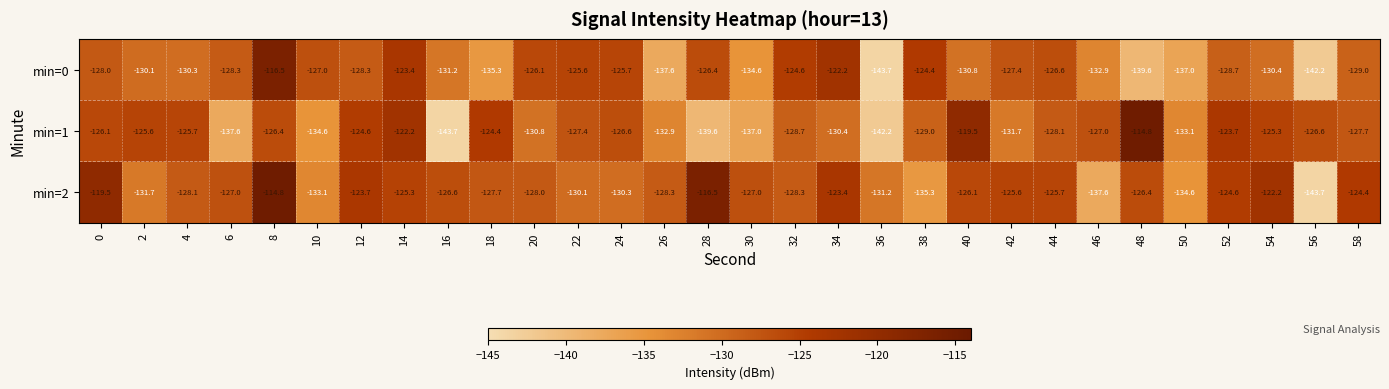

What value does the min=2 series have at 26?

-128.3